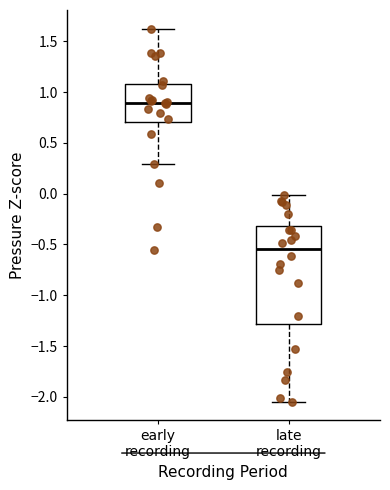

Which box is the tallest, from its lower edge to its upper edge?

late recording